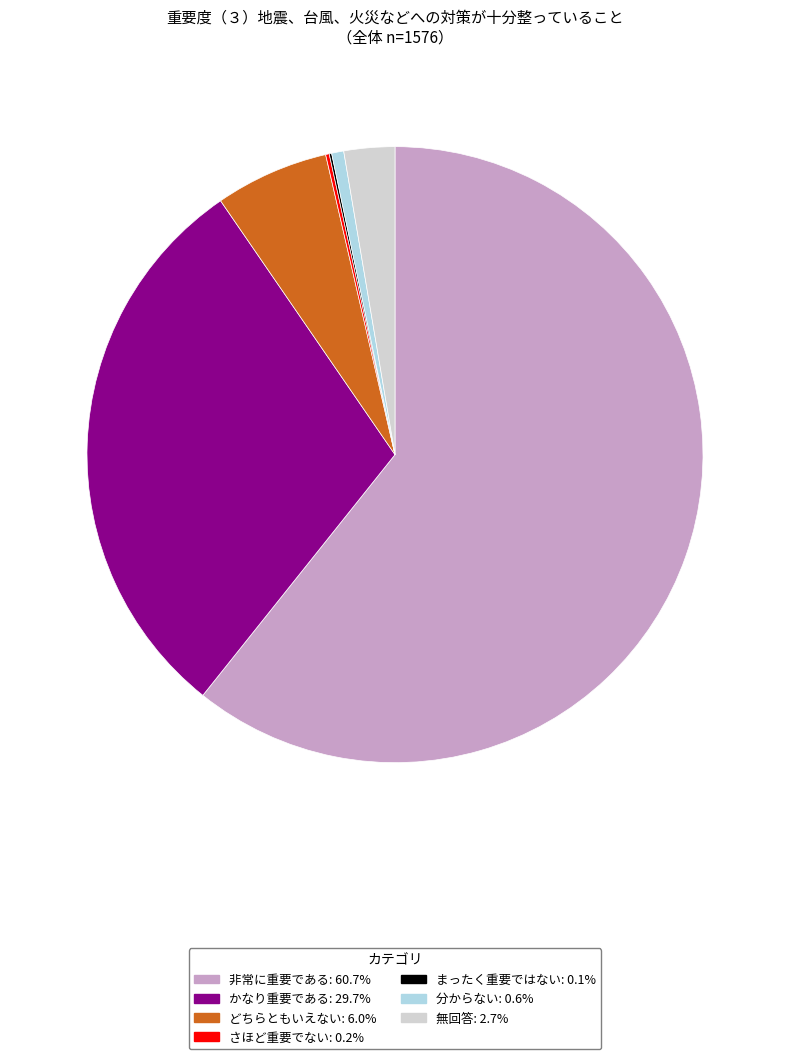

What is the ratio of the value at かなり重要である: 29.7% to the value at どちらともいえない: 6.0%?

5.0